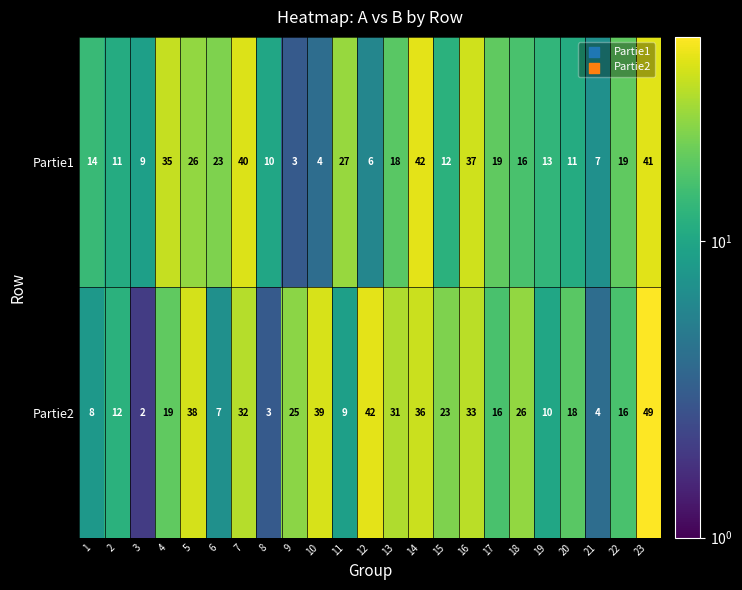

Where does the Partie1 series first go above 16?

4